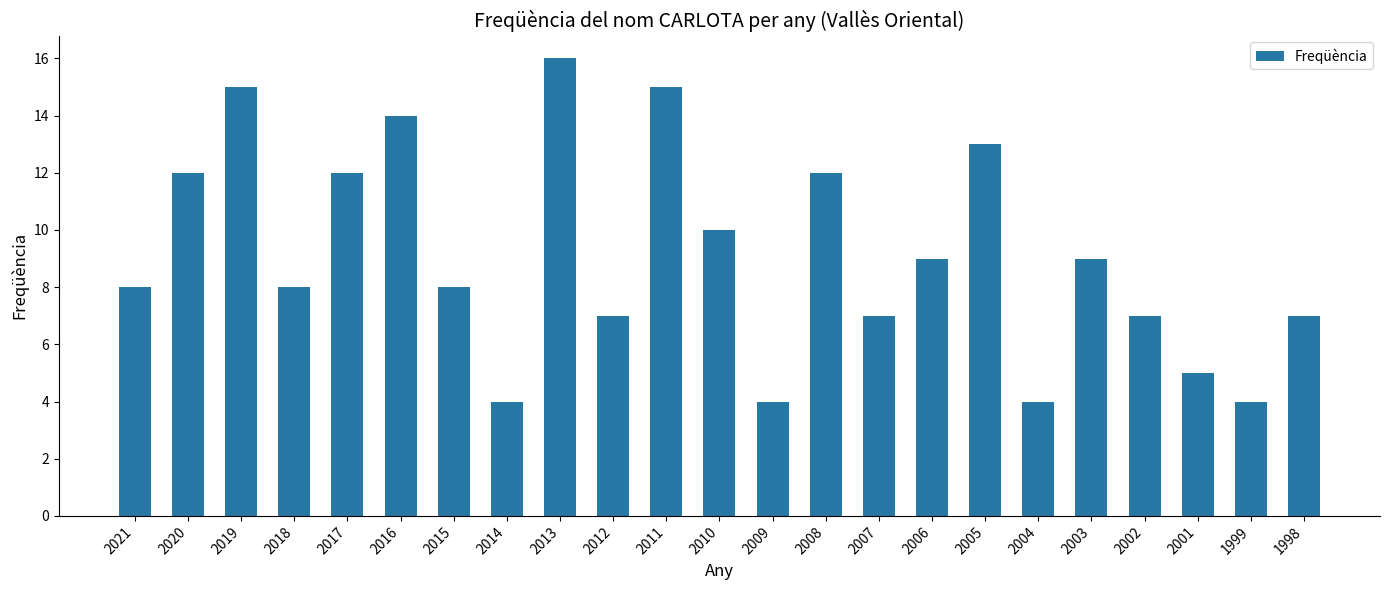

How many bars are there in total?

23